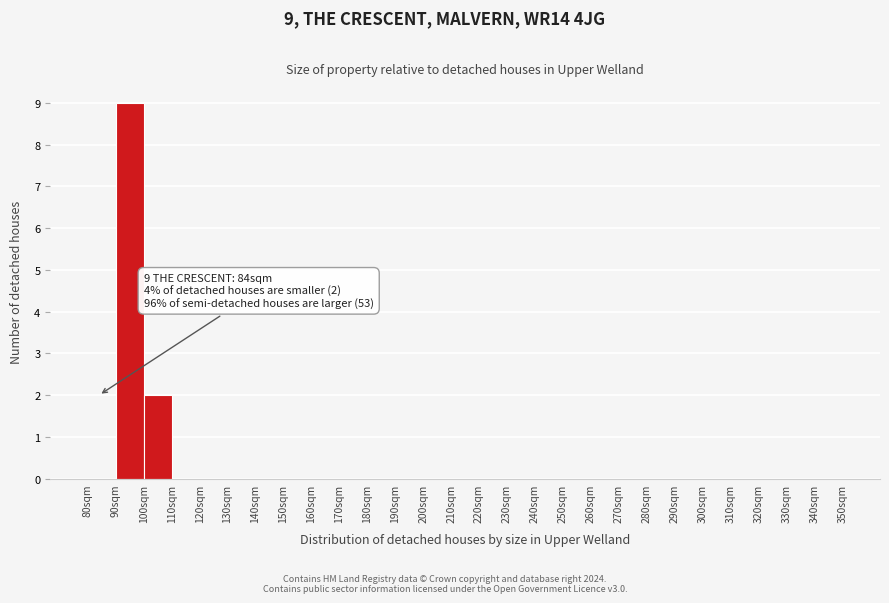

Over which range of the x-axis is the bar tallest?

90 to 100